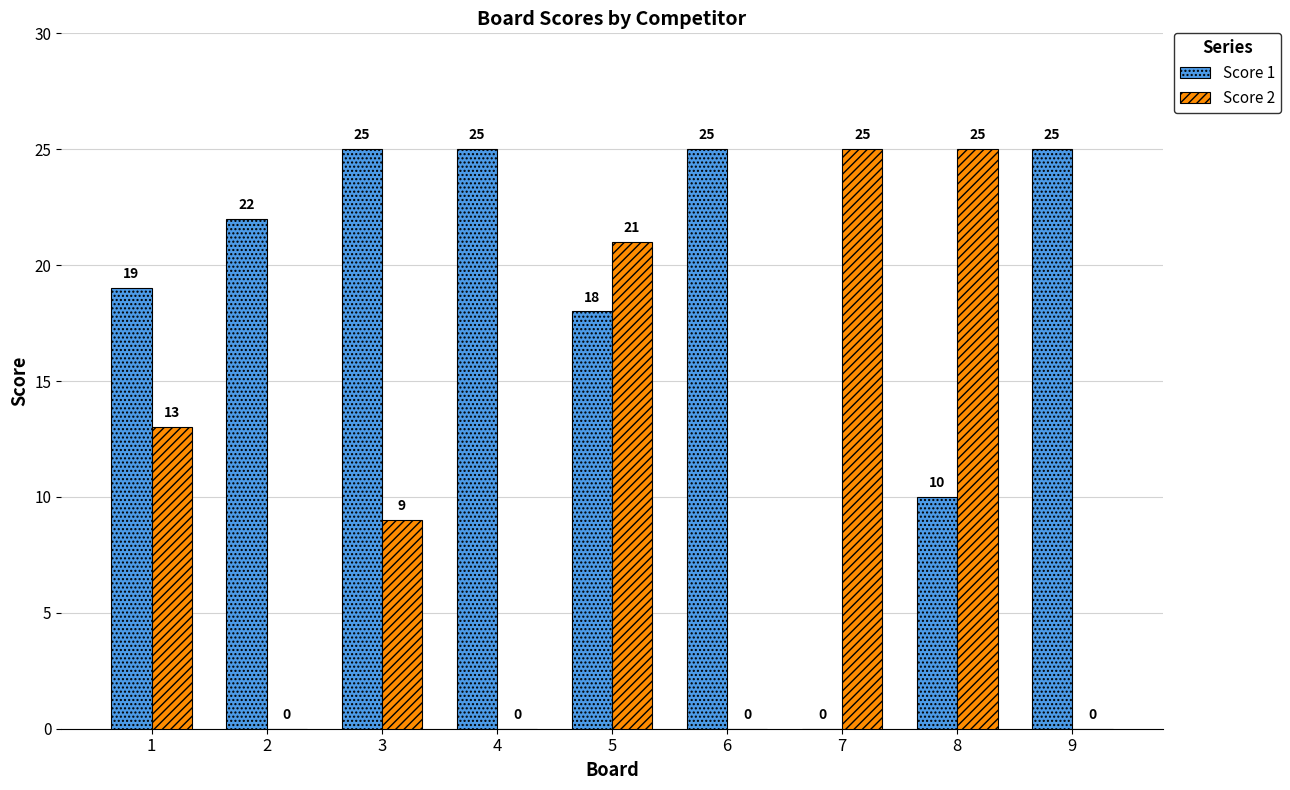

Reading left to right, transcribe all the data shown in this chart.

Score 1: 19	22	25	25	18	25	0	10	25
Score 2: 13	0	9	0	21	0	25	25	0